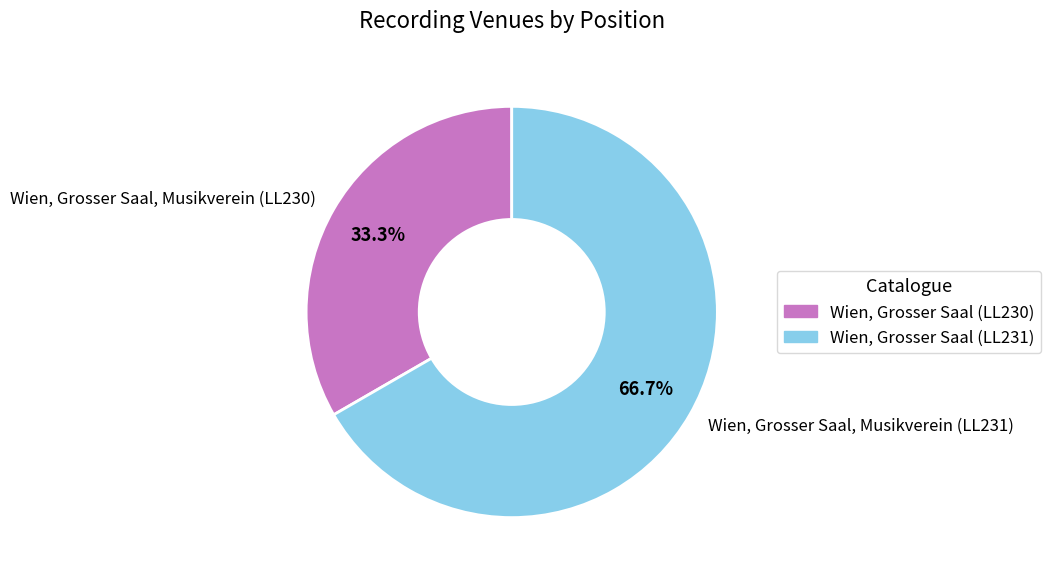

Between Wien, Grosser Saal, Musikverein (LL231) and Wien, Grosser Saal, Musikverein (LL230), which is larger?

Wien, Grosser Saal, Musikverein (LL231)